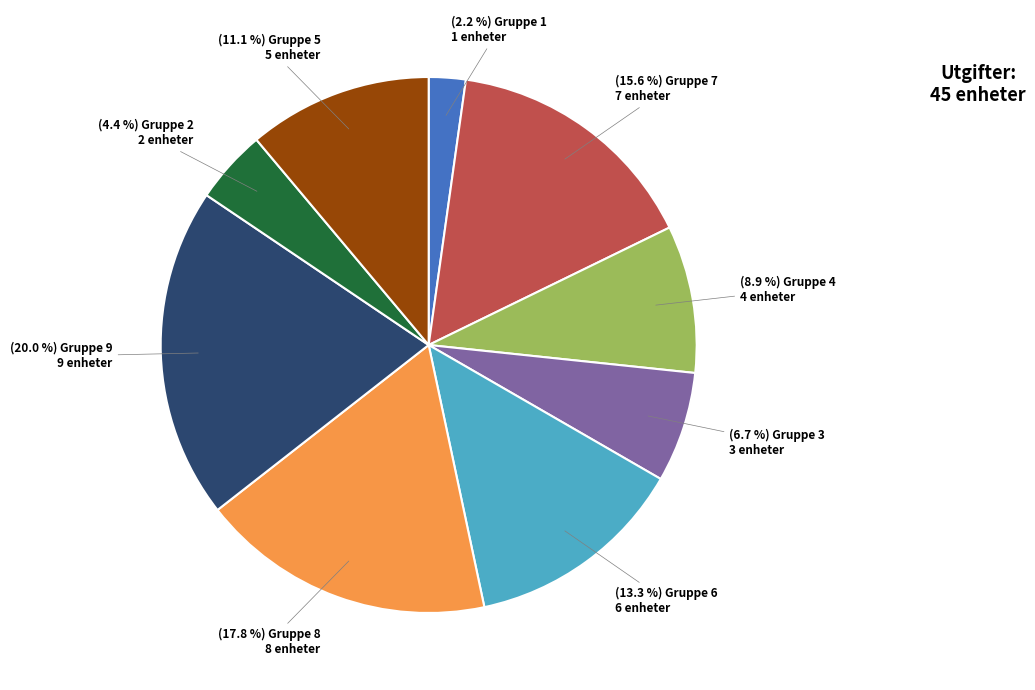

Does any single category account for the majority?

No